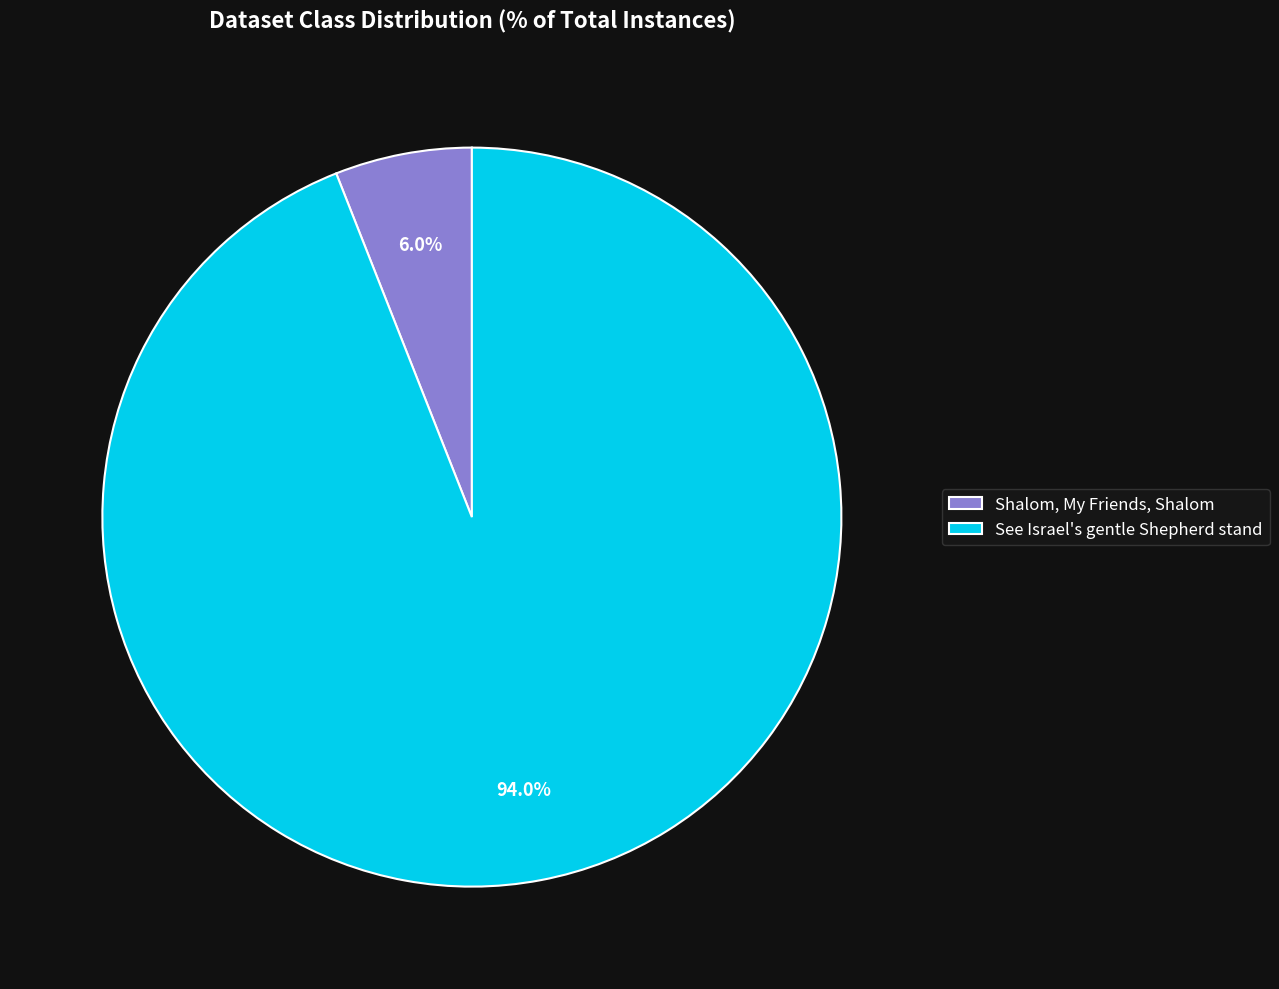

What portion of the pie excludes Shalom, My Friends, Shalom?

94.0%